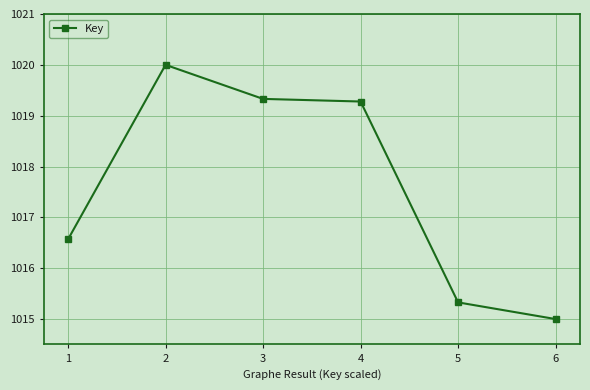

Is it true that the value at 2 is 1793.0?

False